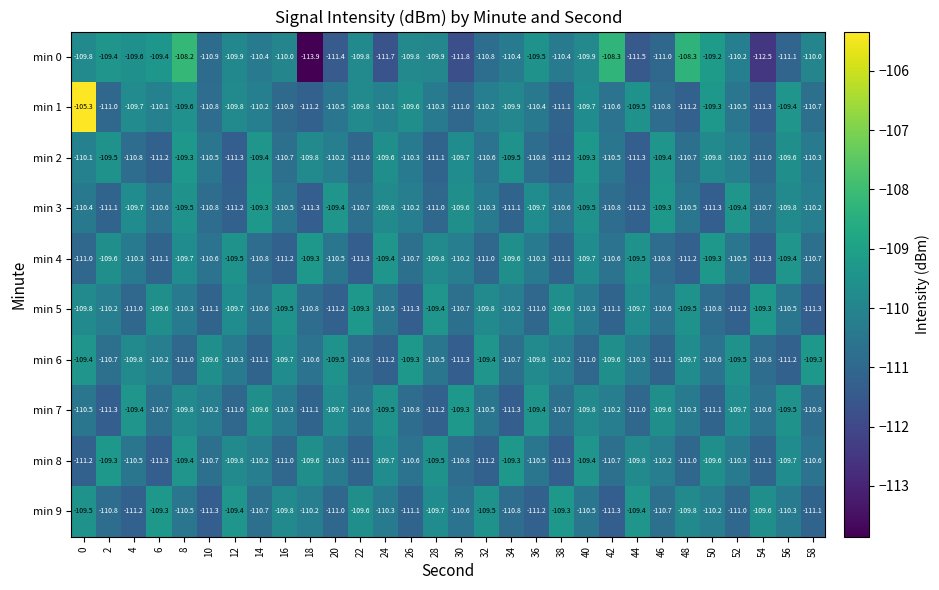

What is the difference between the second highest and minimum values in the min 0 series?

5.6